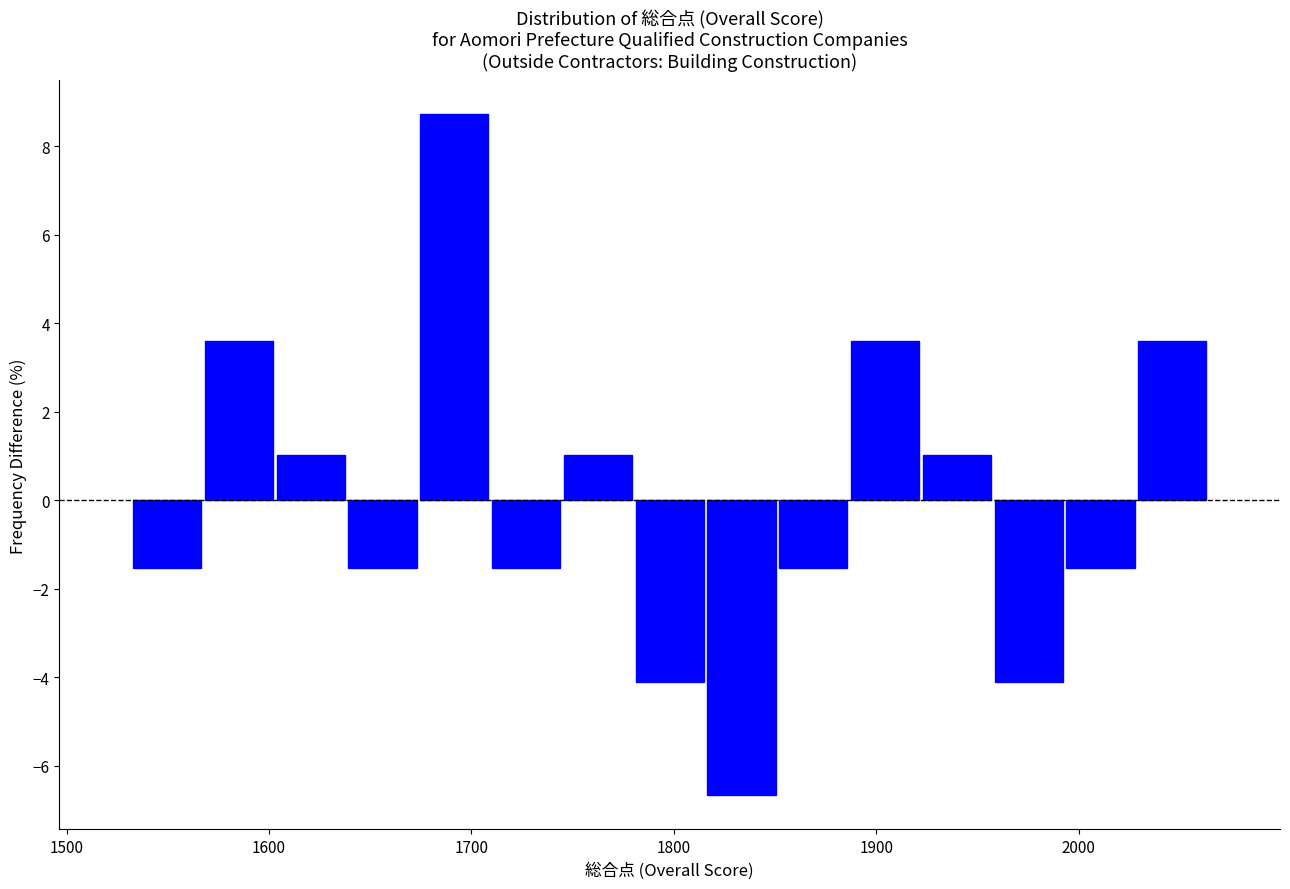

Around what value on the x-axis is the tallest bar? Give the approximate position of its centre, as read against the axis.

1690